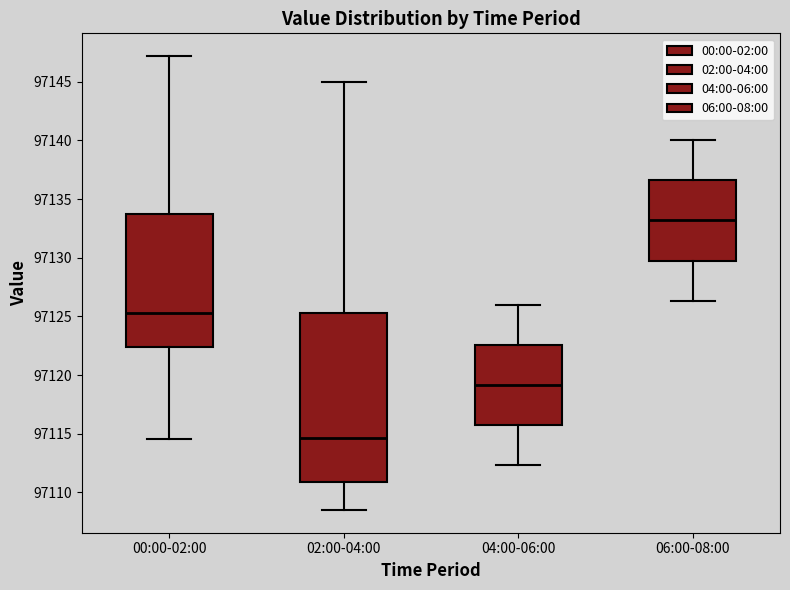

Which box has the highest median line?

06:00-08:00